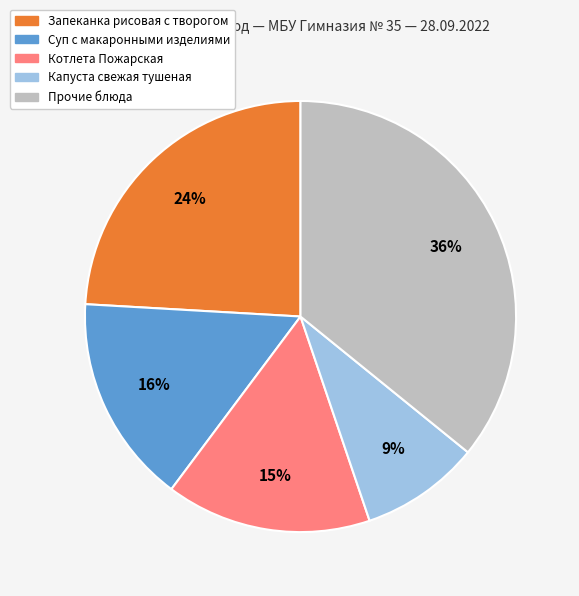

To the nearest percent, what is the average slice percentage?

20%